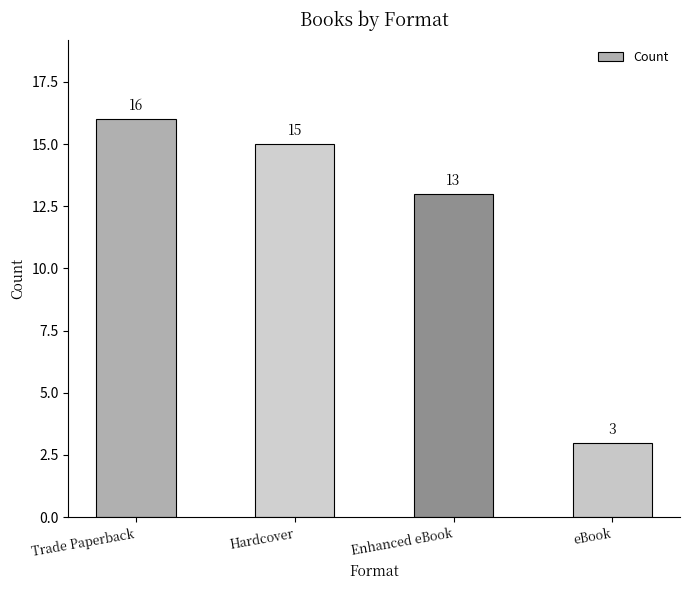

Where is the data nearest to the value 9?

Enhanced eBook